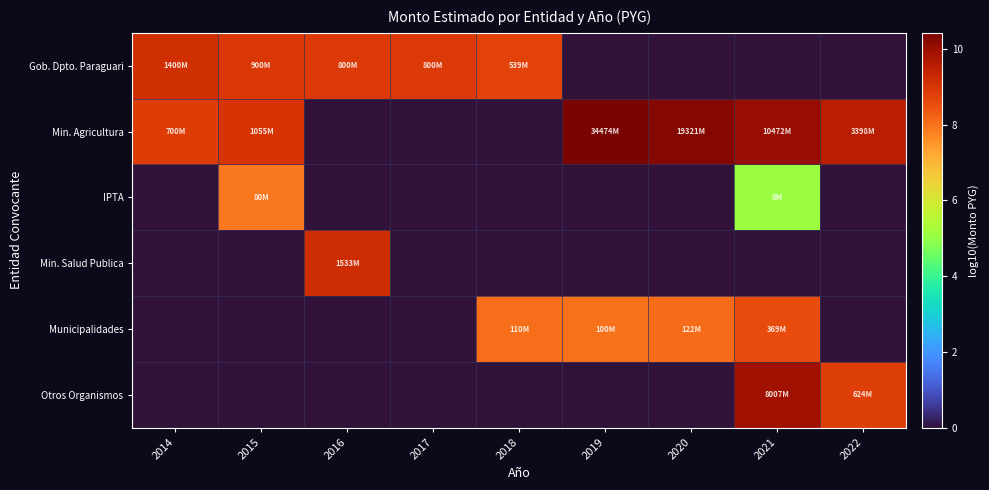

Reading right to left, extract all data points from this chart.

Gob. Dpto. Paraguari: 2022=0.0	2021=0.0	2020=0.0	2019=0.0	2018=8.7	2017=8.9	2016=8.9	2015=9.0	2014=9.1
Min. Agricultura: 2022=9.5	2021=10.0	2020=10.3	2019=10.5	2018=0.0	2017=0.0	2016=0.0	2015=9.0	2014=8.8
IPTA: 2022=0.0	2021=5.1	2020=0.0	2019=0.0	2018=0.0	2017=0.0	2016=0.0	2015=7.9	2014=0.0
Min. Salud Publica: 2022=0.0	2021=0.0	2020=0.0	2019=0.0	2018=0.0	2017=0.0	2016=9.2	2015=0.0	2014=0.0
Municipalidades: 2022=0.0	2021=8.6	2020=8.1	2019=8.0	2018=8.0	2017=0.0	2016=0.0	2015=0.0	2014=0.0
Otros Organismos: 2022=8.8	2021=9.9	2020=0.0	2019=0.0	2018=0.0	2017=0.0	2016=0.0	2015=0.0	2014=0.0